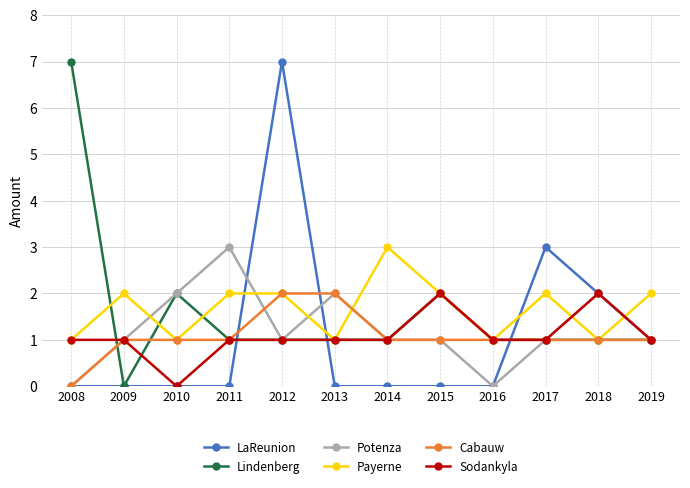

What is the greatest value displayed?

7